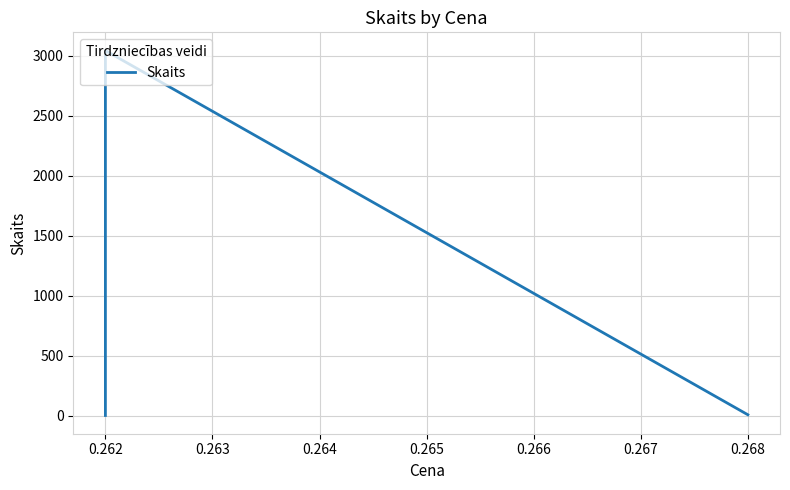

Reading left to right, extract all data points from this chart.

2	3044	8